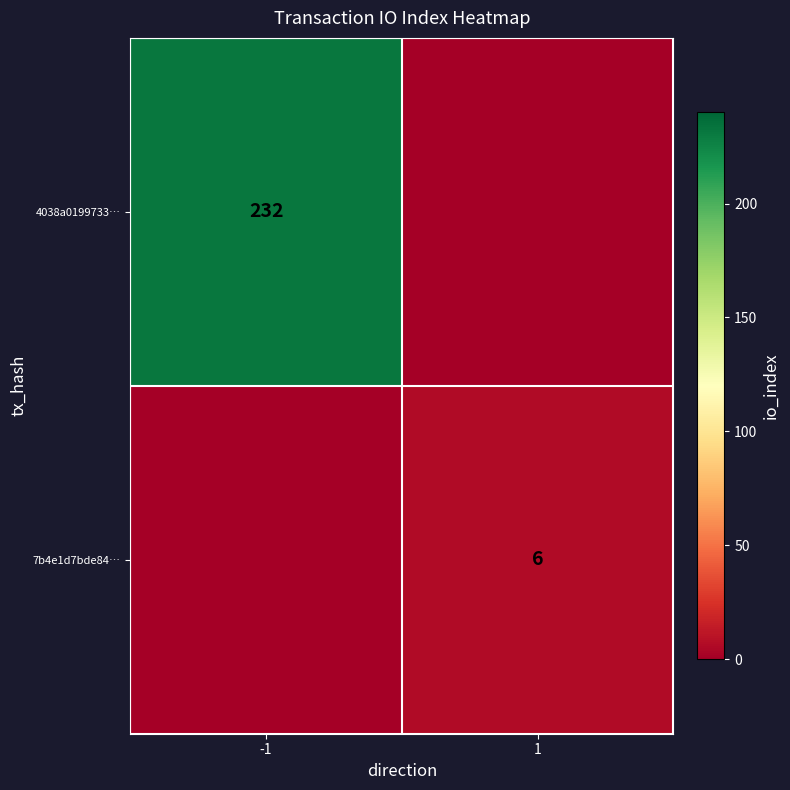

The 7b4e1d7bde84… series shows 8 at 1. True or false?

False